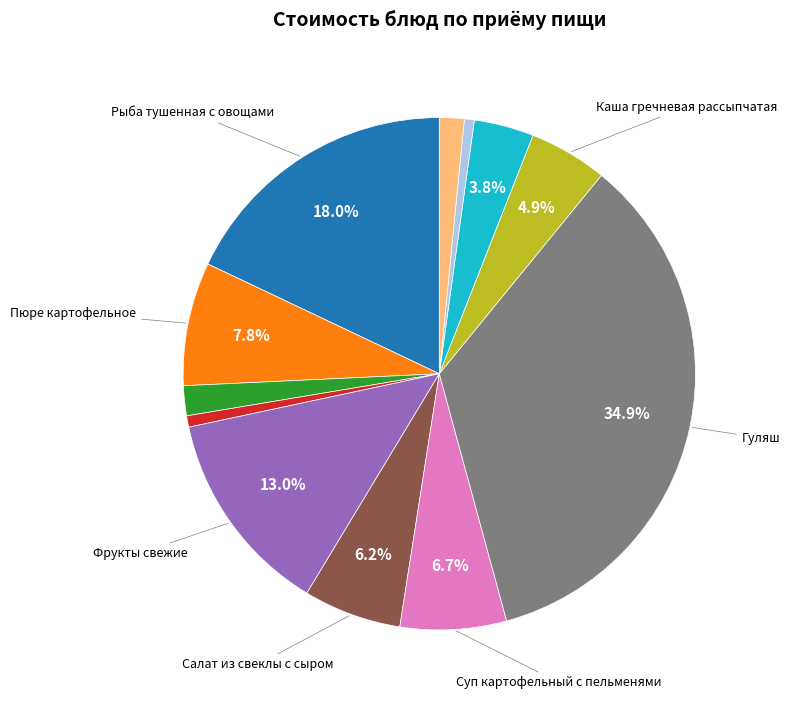

Is there any slice that represents more than half of the pie?

No